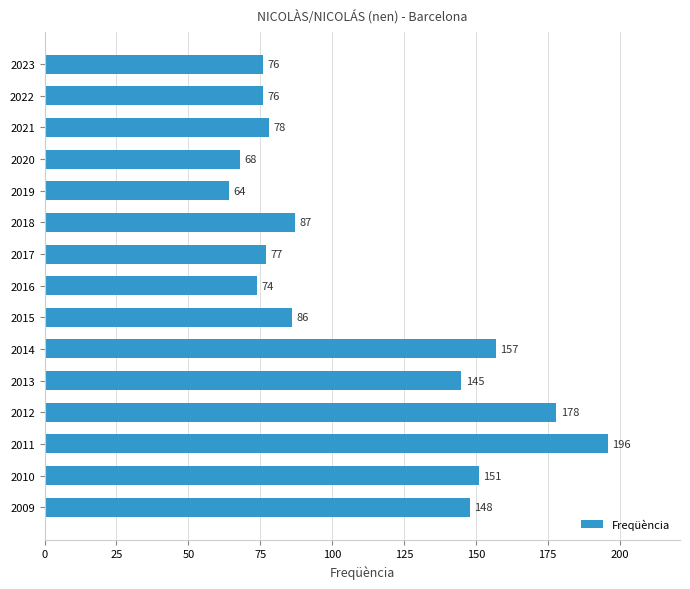

What is the value of the 7th bar from the top?

77